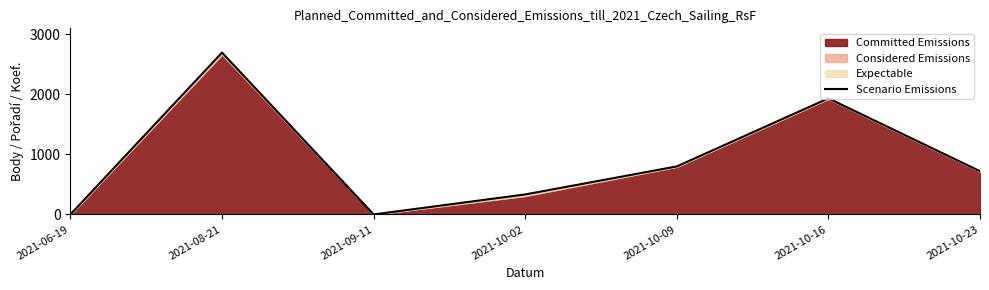

Where is the data nearest to the value 1348?

2021-10-09